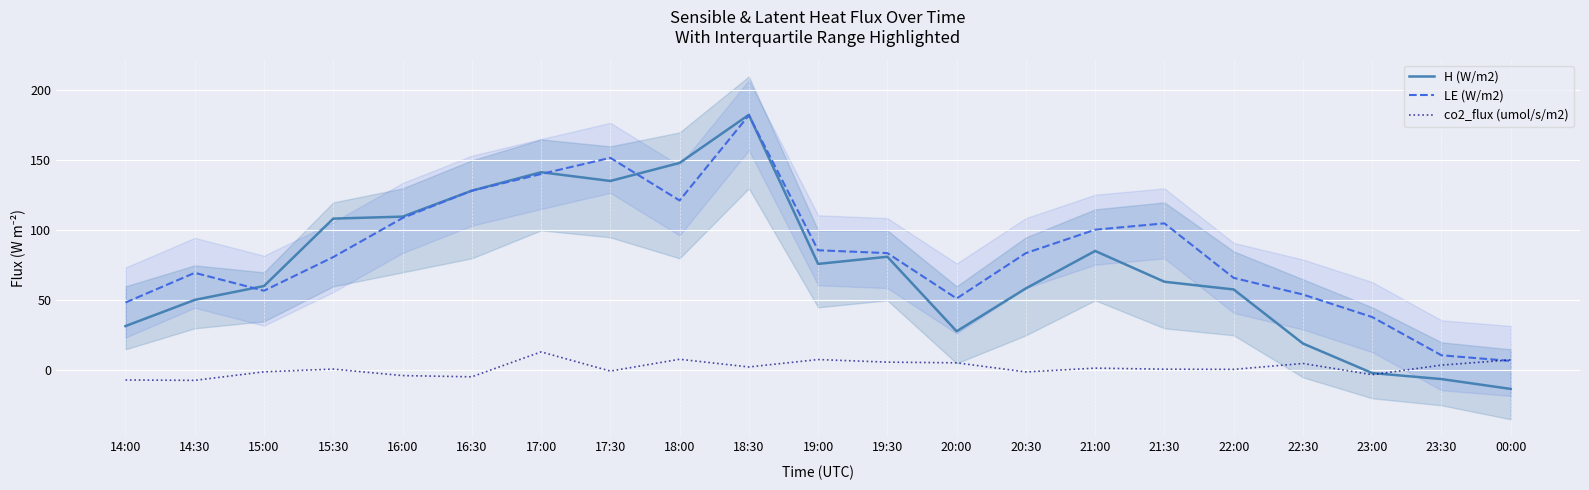

Between 20:30 and 14:30, which is larger?

20:30